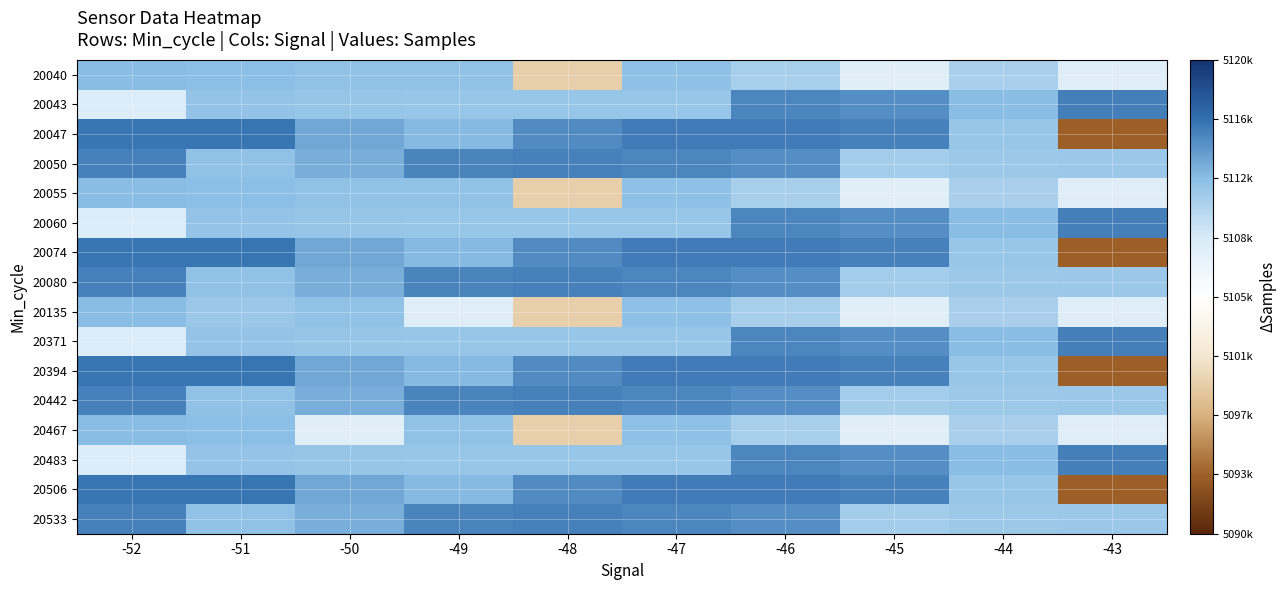

Reading right to left, list all the values displayed in this chart.

20040: -43=5108196	-44=5110994	-45=5107957	-46=5111123	-47=5112301	-48=5099591	-49=5112253	-50=5112263	-51=5112386	-52=5112536
20043: -43=5115450	-44=5112587	-45=5114813	-46=5115116	-47=5111833	-48=5111854	-49=5111890	-50=5112023	-51=5112138	-52=5108346
20047: -43=5093700	-44=5111903	-45=5115407	-46=5115574	-47=5115639	-48=5114882	-49=5112626	-50=5113655	-51=5115985	-52=5115961
20050: -43=5111736	-44=5111588	-45=5111321	-46=5114780	-47=5115134	-48=5115314	-49=5115219	-50=5113297	-51=5112174	-52=5115387
20055: -43=5108196	-44=5110994	-45=5107957	-46=5111123	-47=5112301	-48=5099591	-49=5112253	-50=5112263	-51=5112386	-52=5112536
20060: -43=5115450	-44=5112587	-45=5114813	-46=5115116	-47=5111833	-48=5111854	-49=5111890	-50=5112023	-51=5112138	-52=5108346
20074: -43=5093700	-44=5111903	-45=5115407	-46=5115574	-47=5115639	-48=5114882	-49=5112626	-50=5113655	-51=5115985	-52=5115961
20080: -43=5111736	-44=5111588	-45=5111321	-46=5114780	-47=5115134	-48=5115314	-49=5115219	-50=5113297	-51=5112174	-52=5115387
20135: -43=5108196	-44=5110994	-45=5107957	-46=5111123	-47=5112301	-48=5099591	-49=5108196	-50=5112263	-51=5111736	-52=5112536
20371: -43=5115450	-44=5112587	-45=5114813	-46=5115116	-47=5111833	-48=5111854	-49=5111890	-50=5112023	-51=5112138	-52=5108346
20394: -43=5093700	-44=5111903	-45=5115407	-46=5115574	-47=5115639	-48=5114882	-49=5112626	-50=5113655	-51=5115985	-52=5115961
20442: -43=5111736	-44=5111588	-45=5111321	-46=5114780	-47=5115134	-48=5115314	-49=5115219	-50=5113297	-51=5112174	-52=5115387
20467: -43=5108196	-44=5110994	-45=5107957	-46=5111123	-47=5112301	-48=5099591	-49=5112253	-50=5107957	-51=5112386	-52=5112536
20483: -43=5115450	-44=5112587	-45=5114813	-46=5115116	-47=5111833	-48=5111854	-49=5111890	-50=5112023	-51=5112138	-52=5108346
20506: -43=5093700	-44=5111903	-45=5115407	-46=5115574	-47=5115639	-48=5114882	-49=5112626	-50=5113655	-51=5115985	-52=5115961
20533: -43=5111736	-44=5111588	-45=5111321	-46=5114780	-47=5115134	-48=5115314	-49=5115219	-50=5113297	-51=5112174	-52=5115387